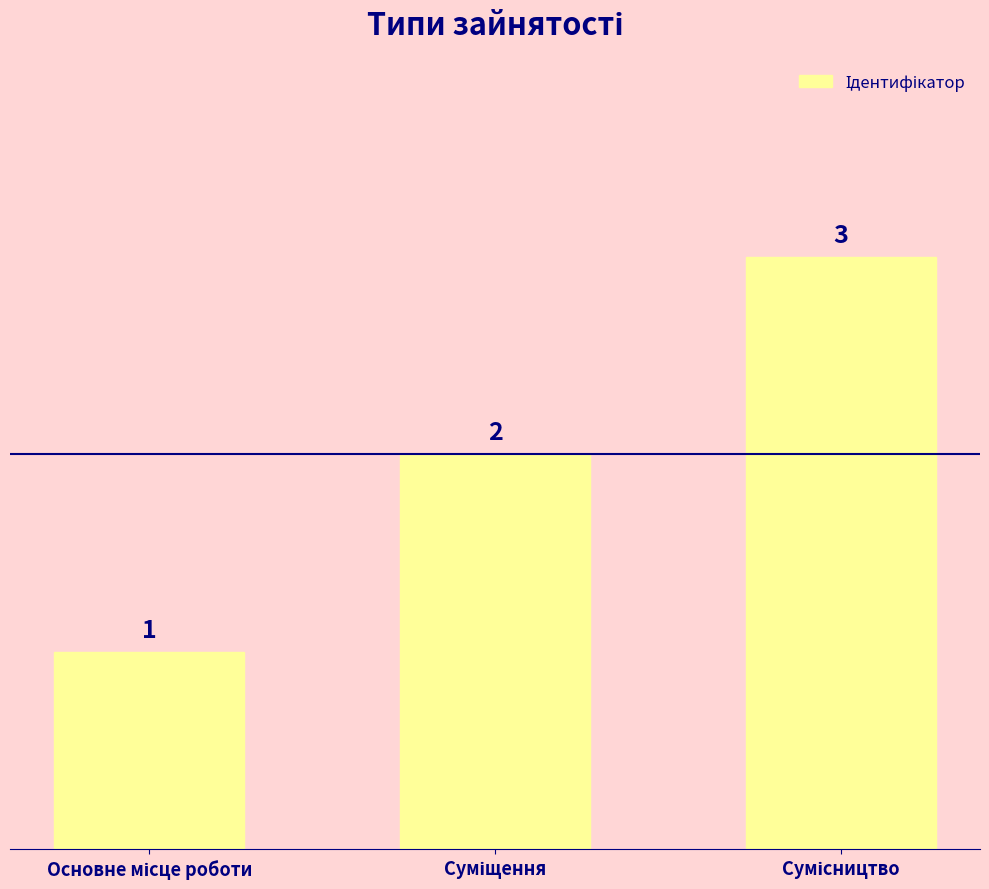

How many values are between 1 and 3?

3